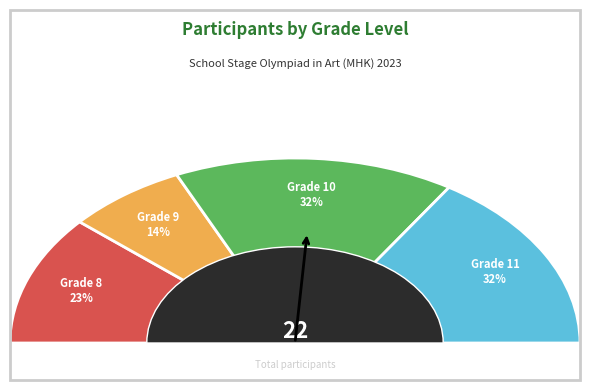

To the nearest percent, what percentage of the pie is 9?

14%